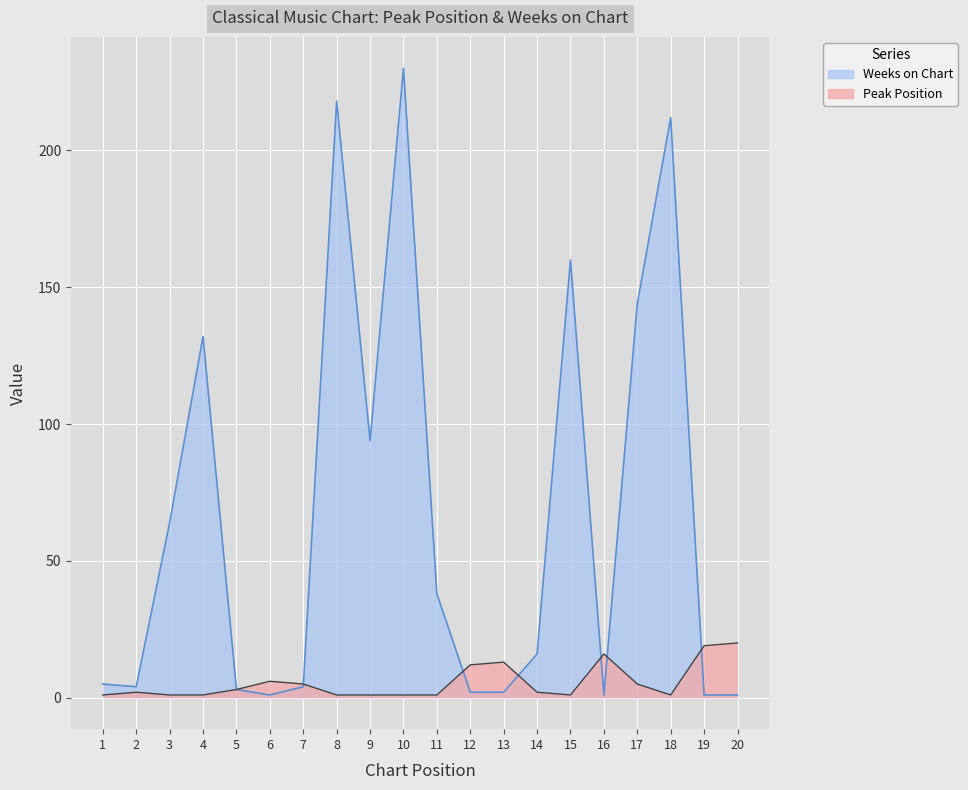

Where is the first local maximum for Peak Position?

2